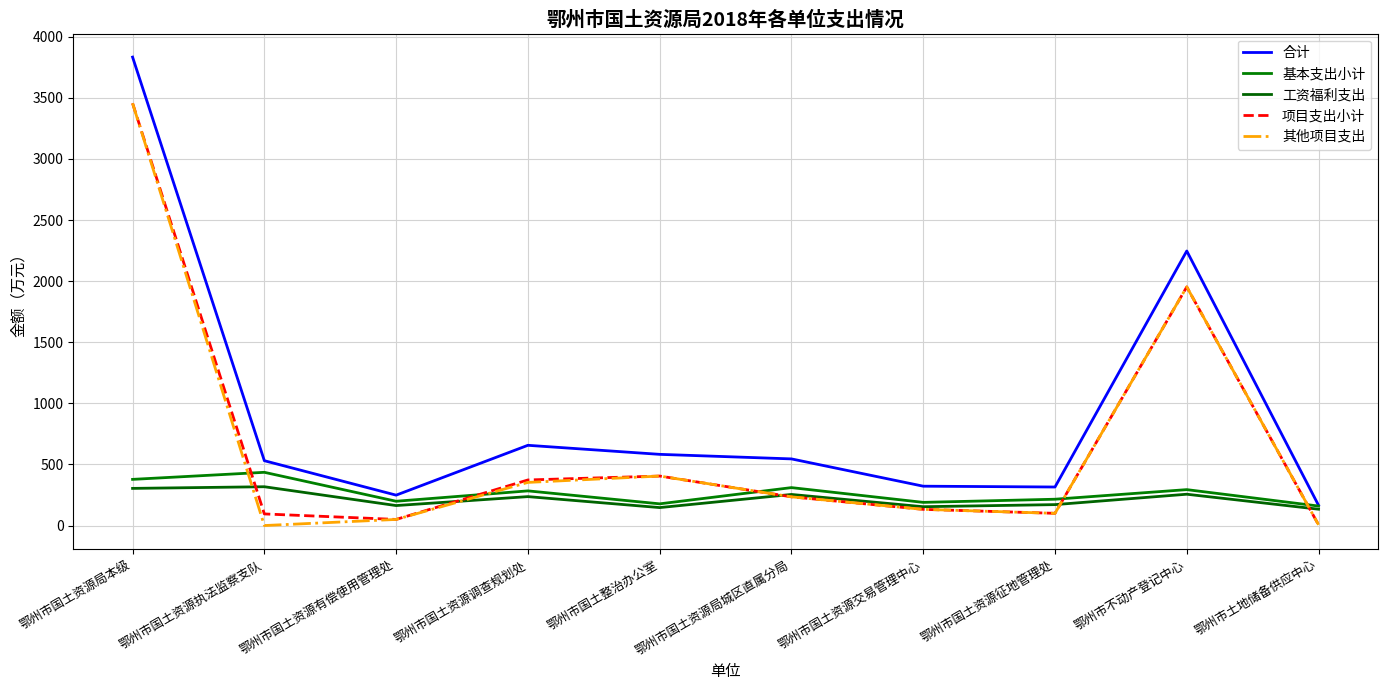

How many distinct data groups are displayed?

5